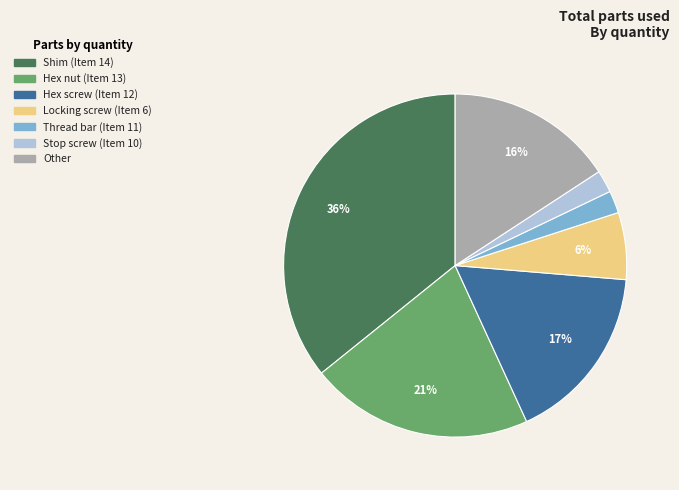

Is there a majority slice in this chart?

No